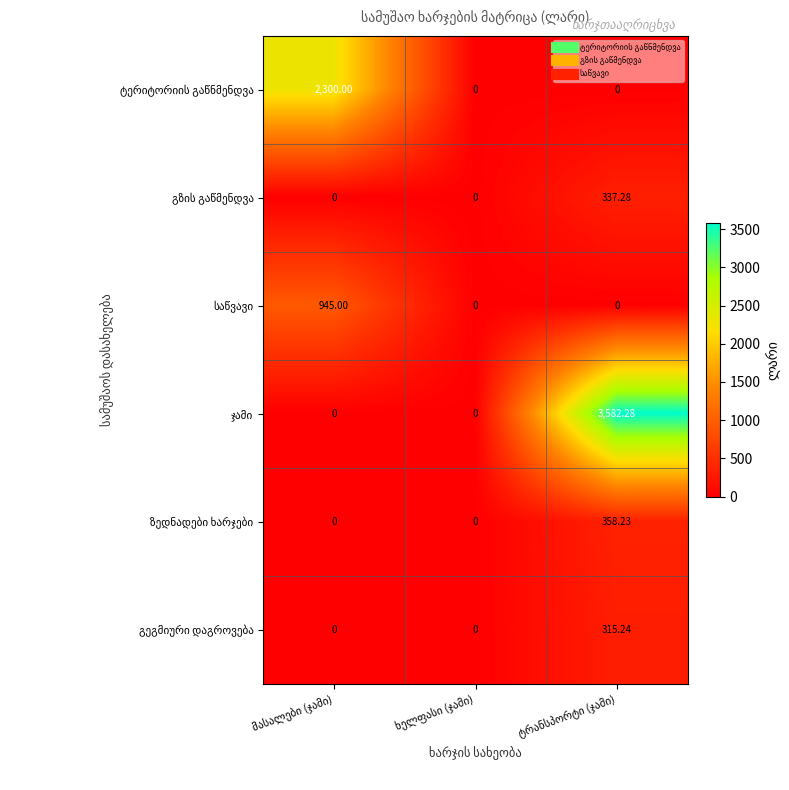

How many data points does each series have?

3